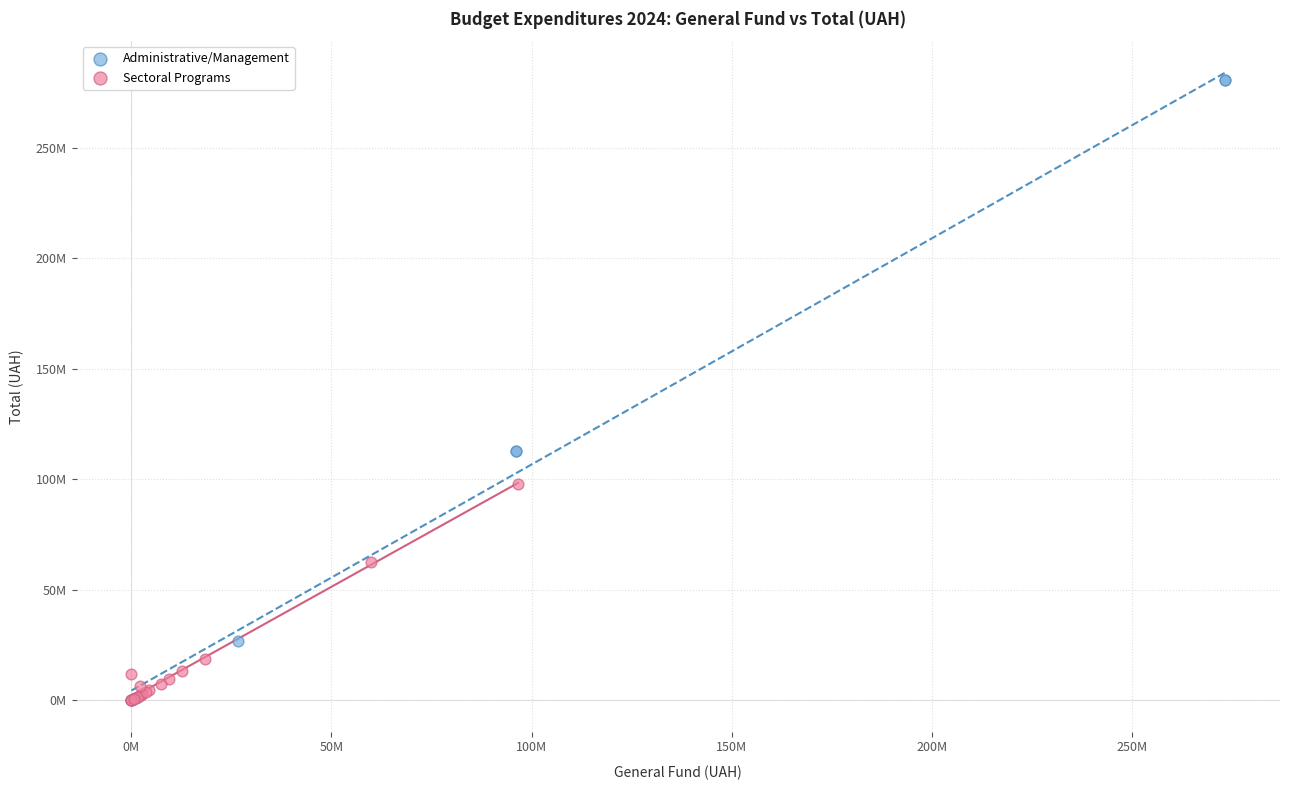

What are all the series names shown in the legend?

Administrative/Management, Sectoral Programs